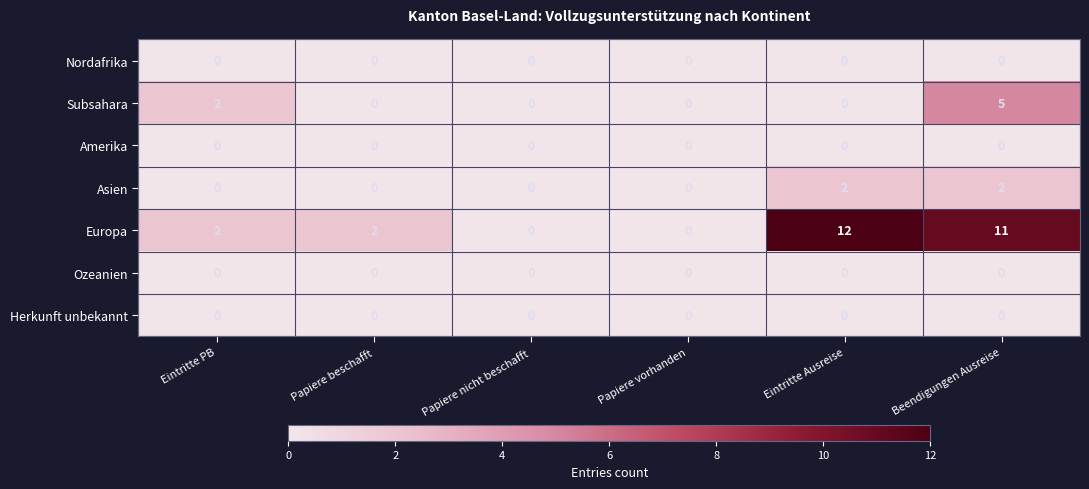

How many Subsahara values are between 0 and 2?

5